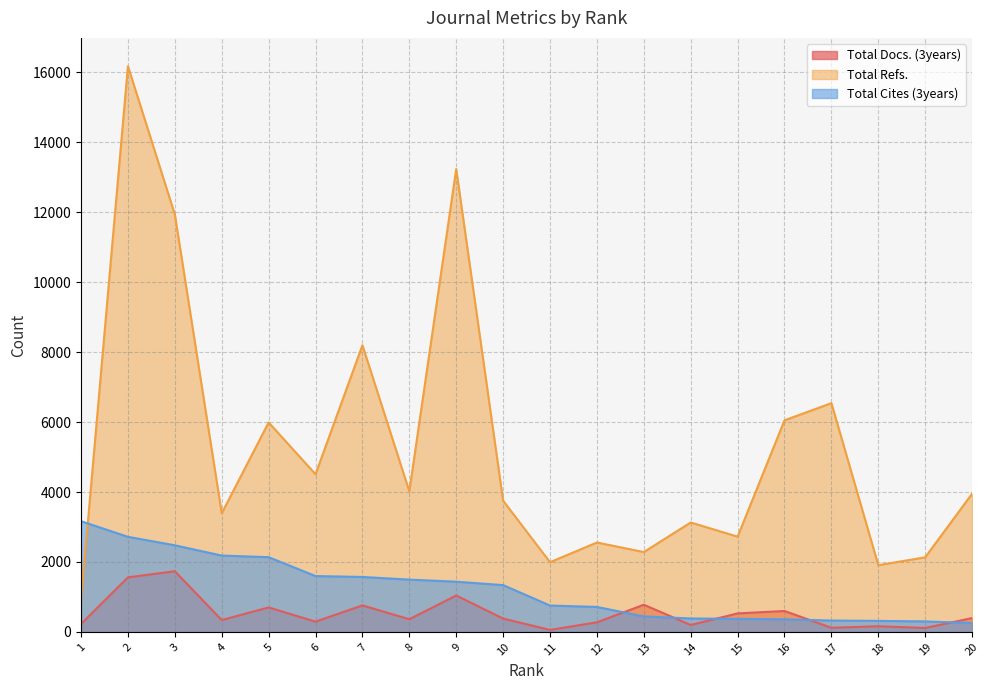

Between 11 and 8, which is larger?

8